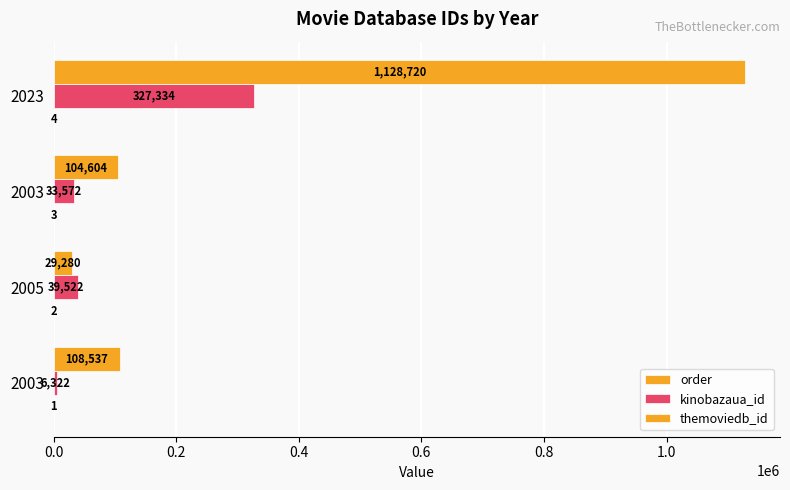

Count the number of data series in this chart.

3